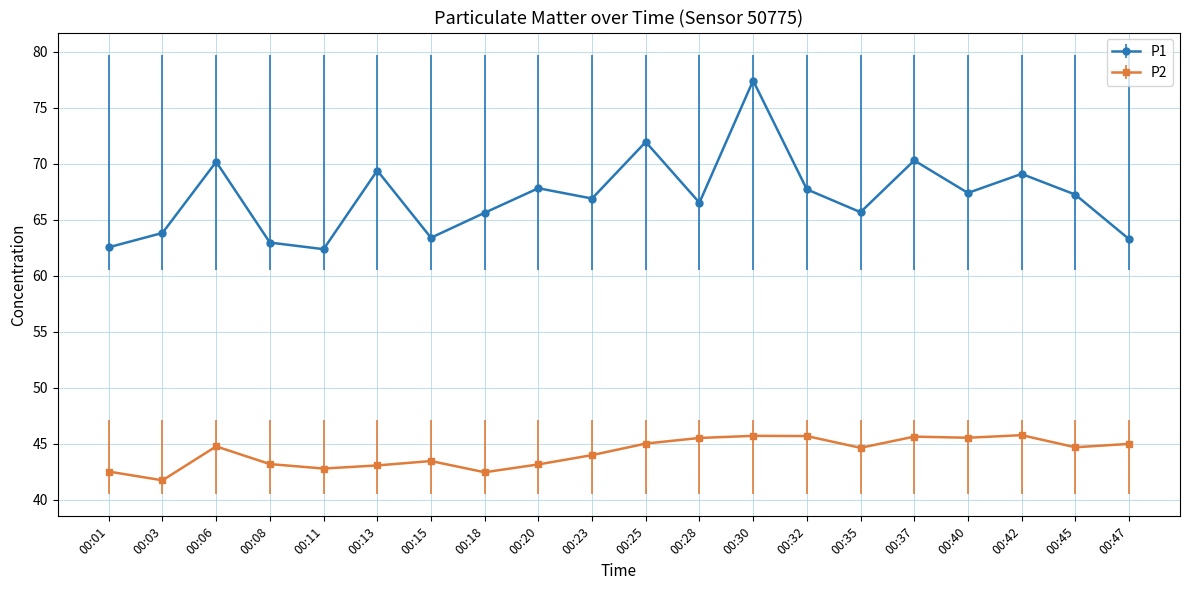

How many lines are shown in the chart?

2